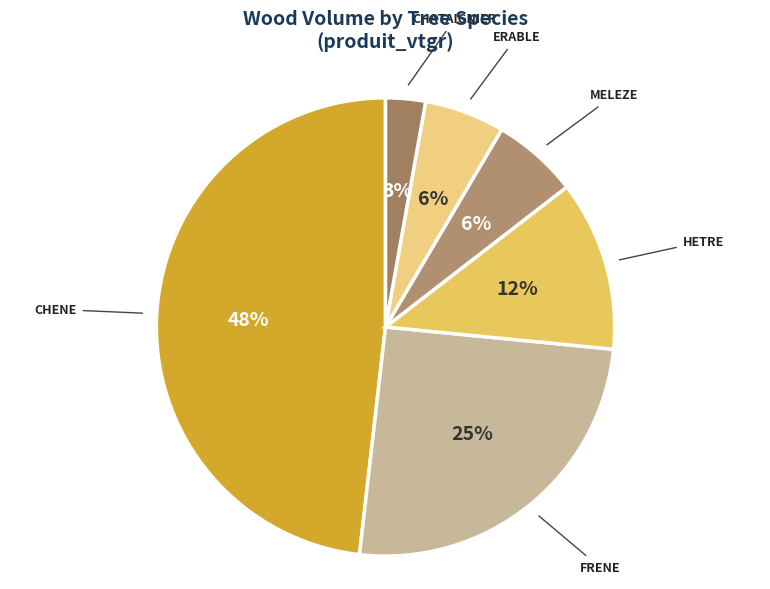

To the nearest percent, what is the average slice percentage?

17%